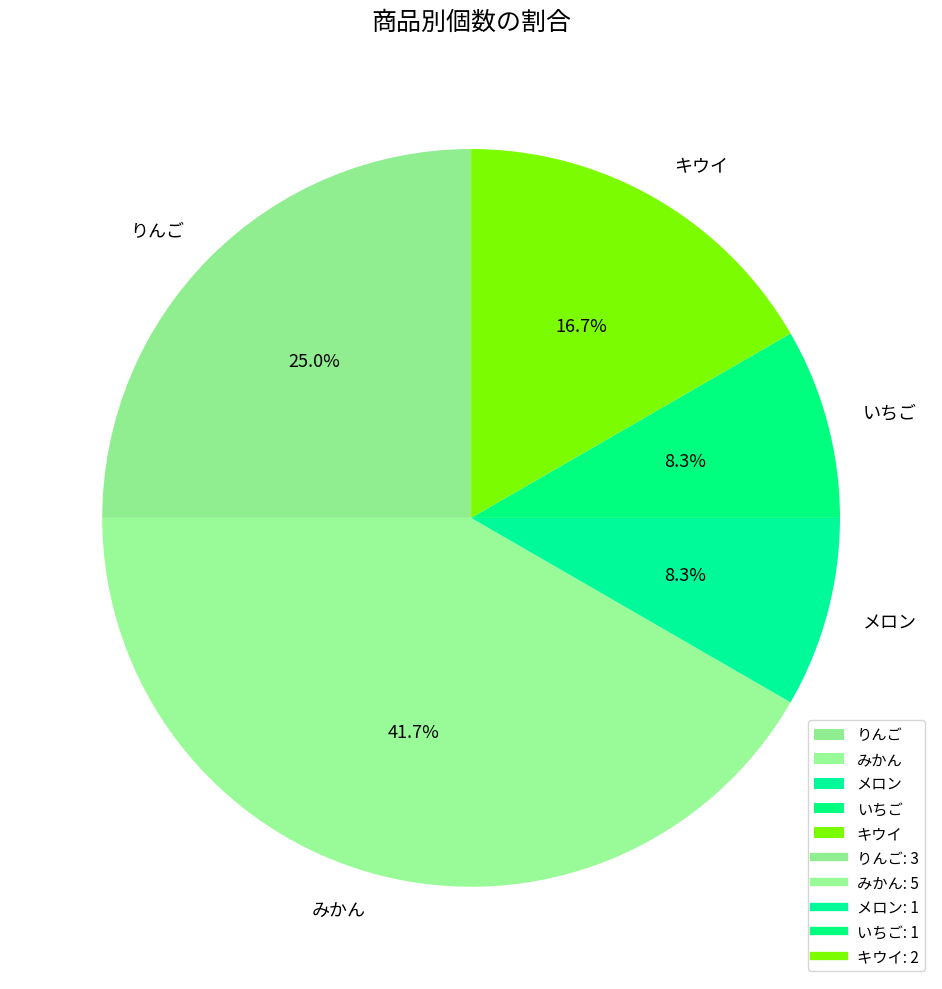

Is there any slice that represents more than half of the pie?

No